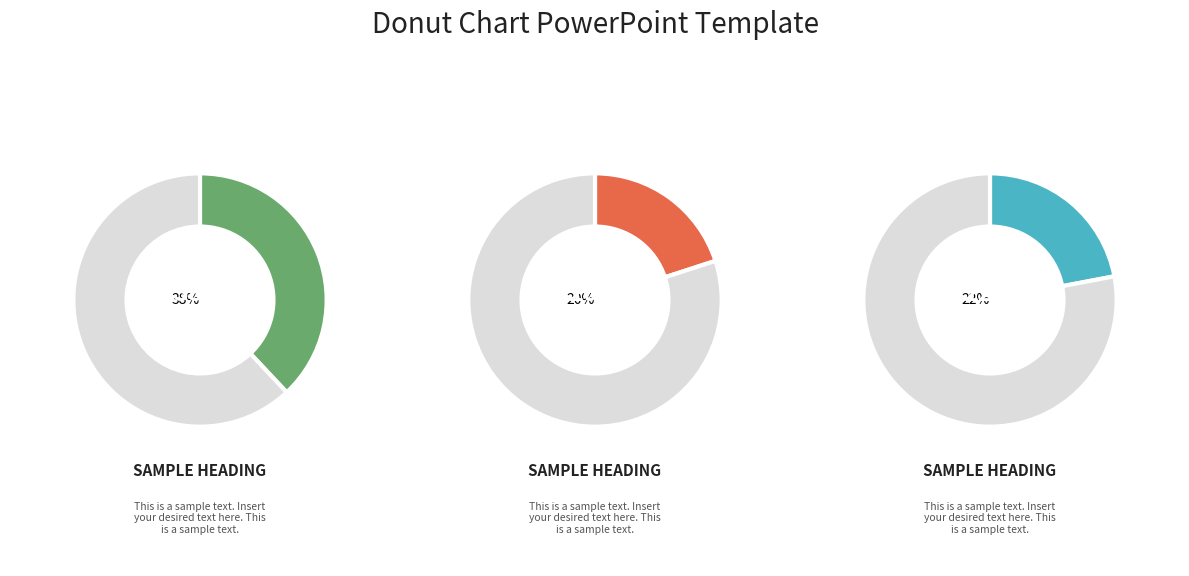

Is it true that 4 is 25% of the pie?

False